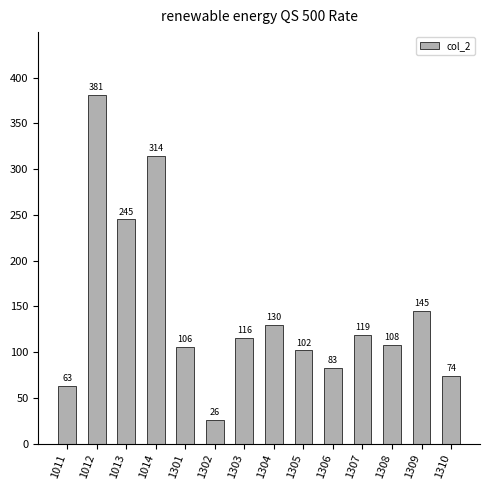

True or false: the data shows 141 at 1306.

False